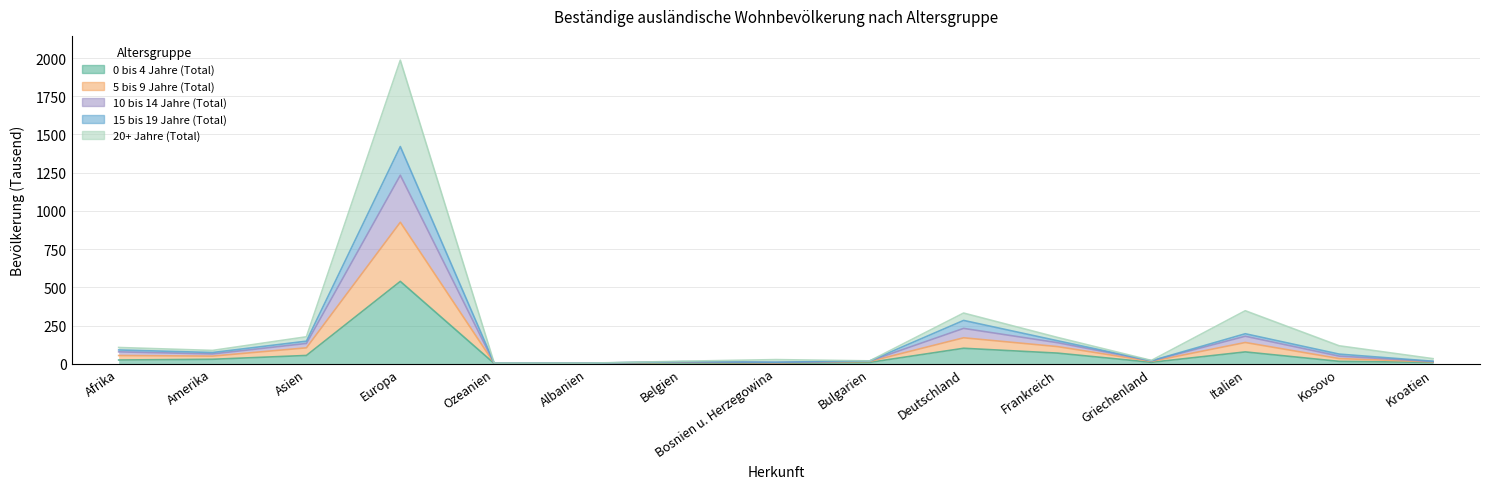

How many interior local peaks does the 5 bis 9 Jahre (Total) series have?

4